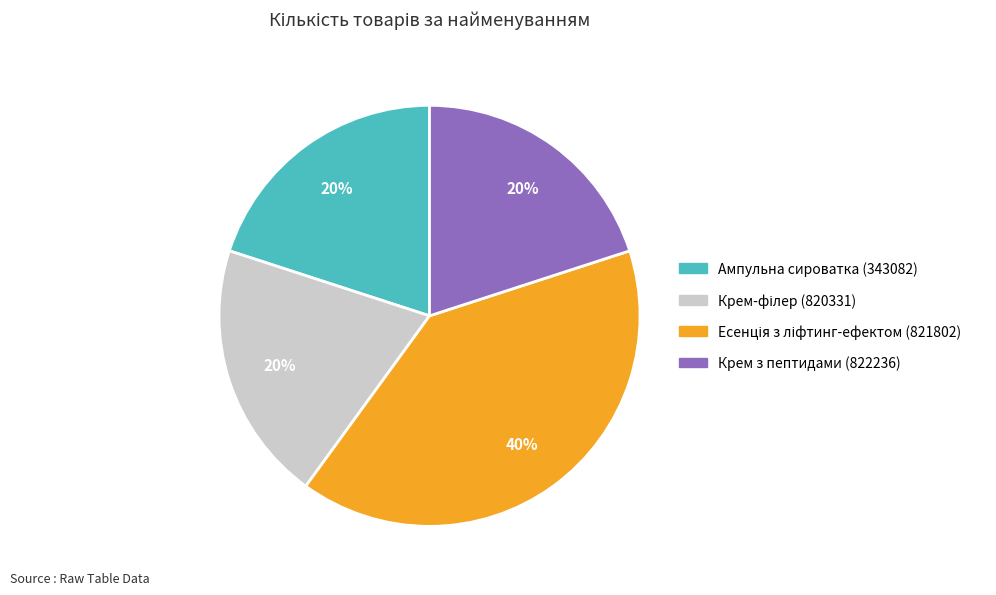

What percentage is the Крем з пептидами (822236) slice, to the nearest percent?

20%